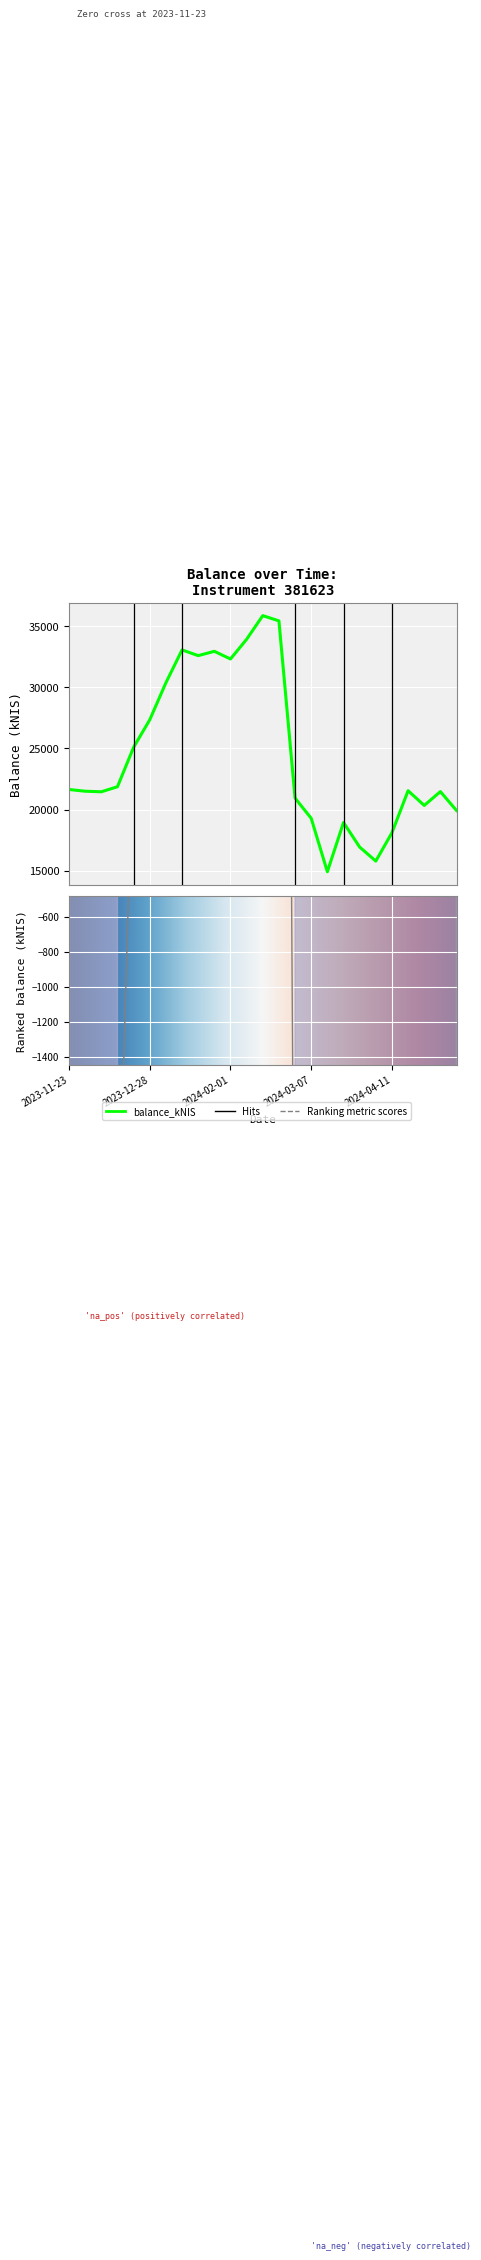

List the labels in order of value, smallest first.

2024-03-14, 2024-04-04, 2024-03-28, 2024-04-11, 2024-03-21, 2024-03-07, 2024-05-09, 2024-04-25, 2024-02-29, 2023-12-07, 2024-05-02, 2023-11-30, 2024-04-18, 2023-11-23, 2023-12-14, 2023-12-21, 2023-12-28, 2024-01-04, 2024-02-01, 2024-01-18, 2024-01-25, 2024-01-11, 2024-02-08, 2024-02-22, 2024-02-15